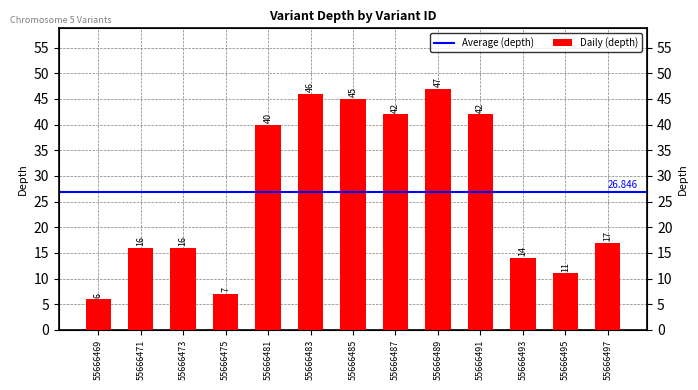

List the labels in order of value, largest first.

55666489, 55666483, 55666485, 55666487, 55666491, 55666481, 55666497, 55666471, 55666473, 55666493, 55666495, 55666475, 55666469